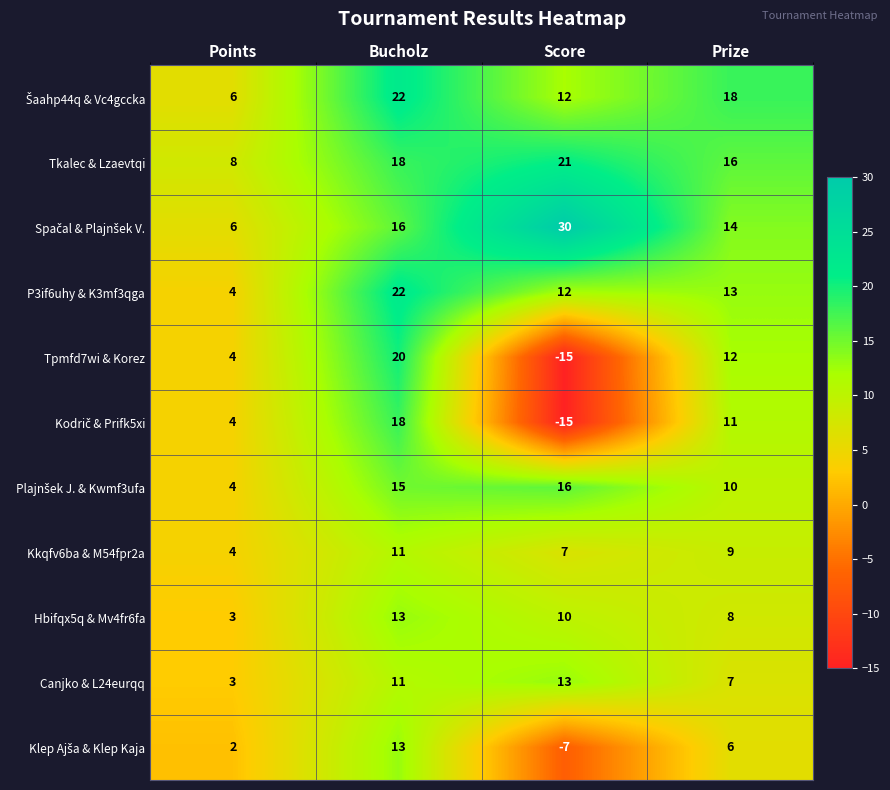

What is the difference between the second highest and minimum values in the Tkalec & Lzaevtqi series?

10